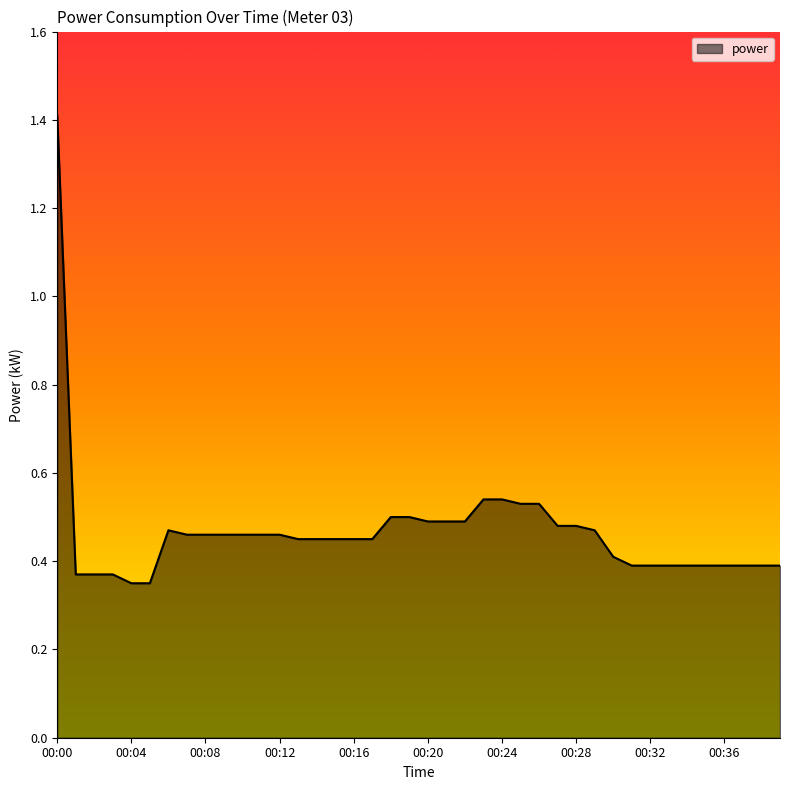

What is the greatest value displayed?

1.4